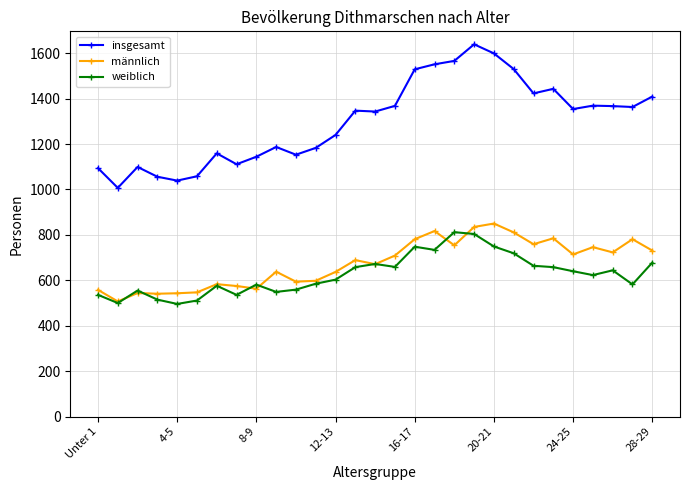

What is the maximum value shown in the chart?

1639